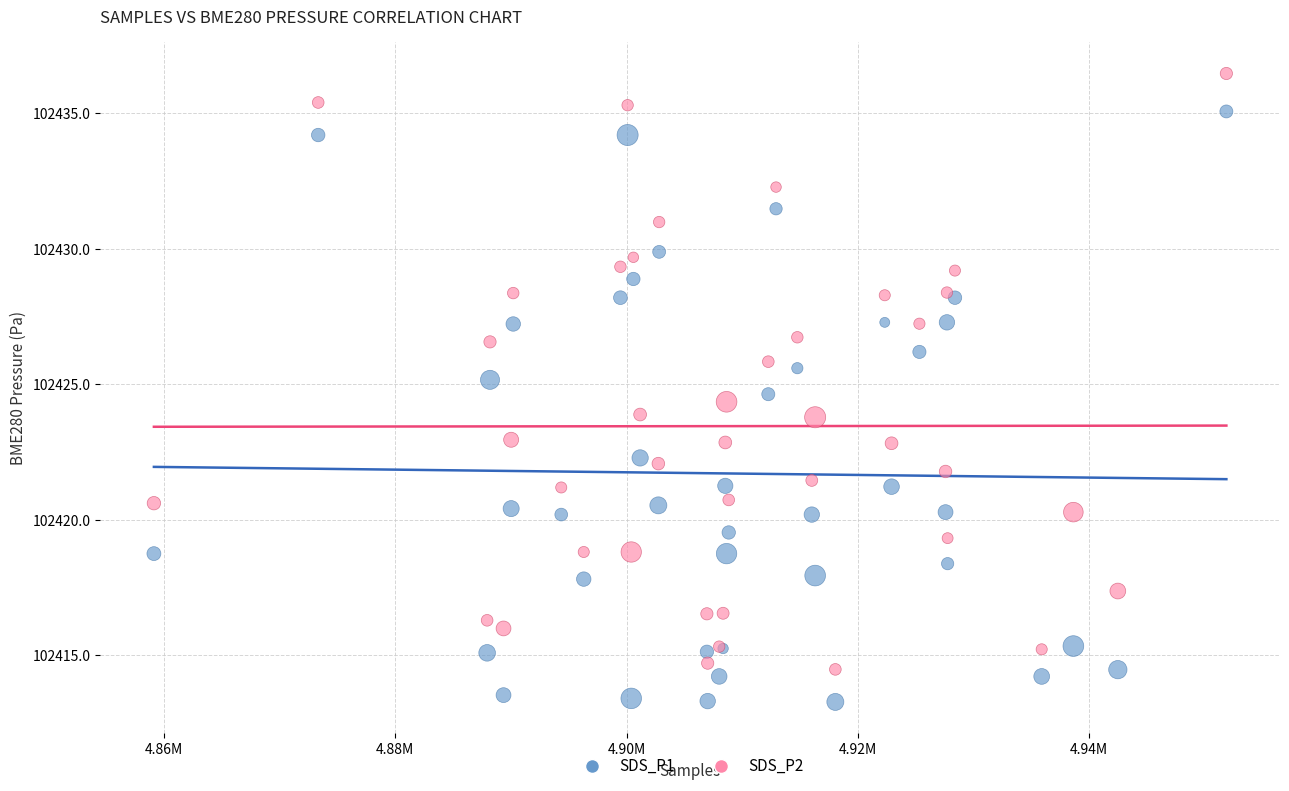

Which series reaches the minimum Y coordinate?

SDS_P1